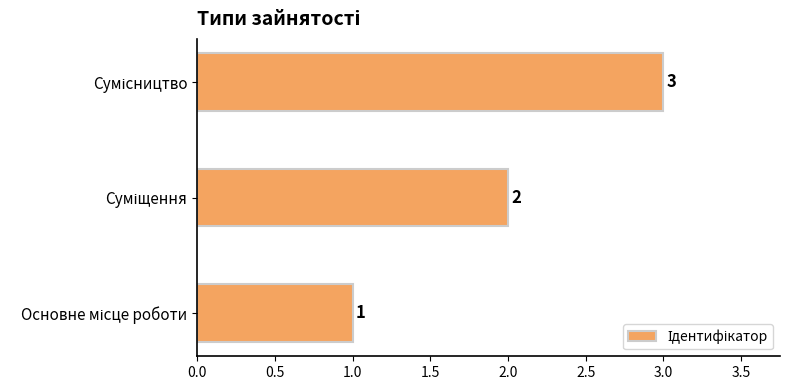

Count the values in the range 1 to 3.

3